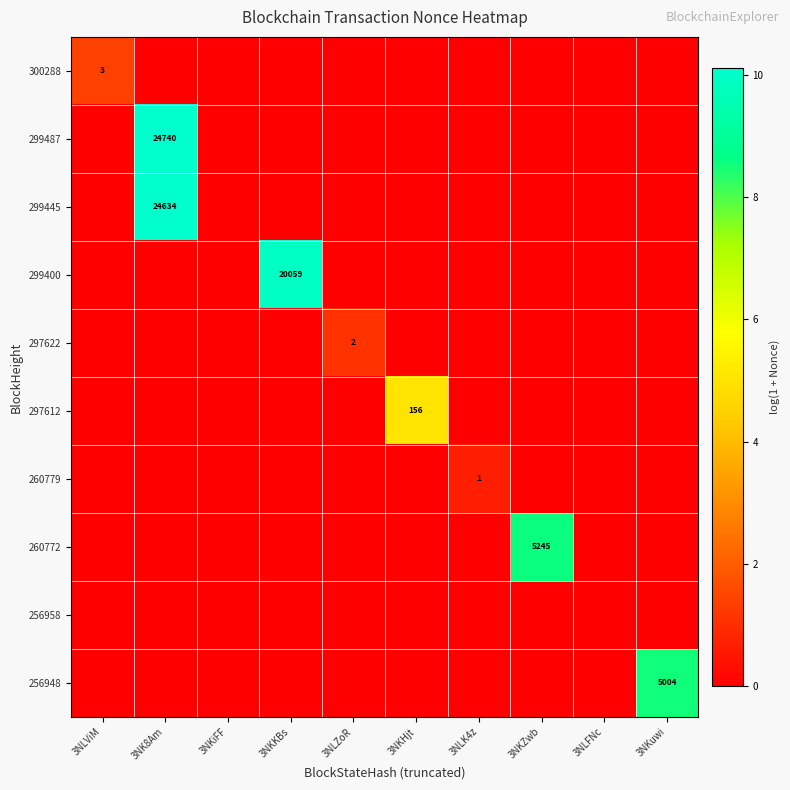

The 299487 series shows 0.0 at 3NKHjt. True or false?

True